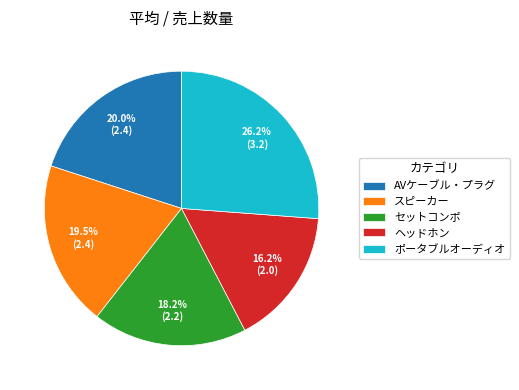

What is the total percentage of ヘッドホン and セットコンポ?

34.4%